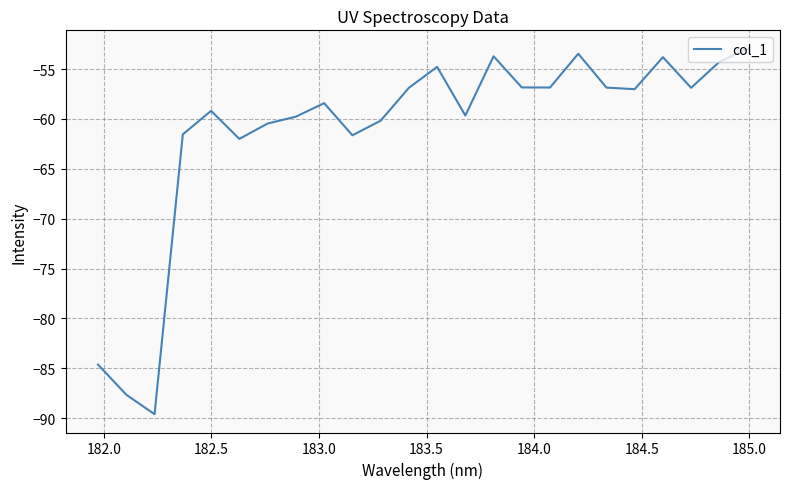

What is the difference between the maximum and minimum values?

36.7